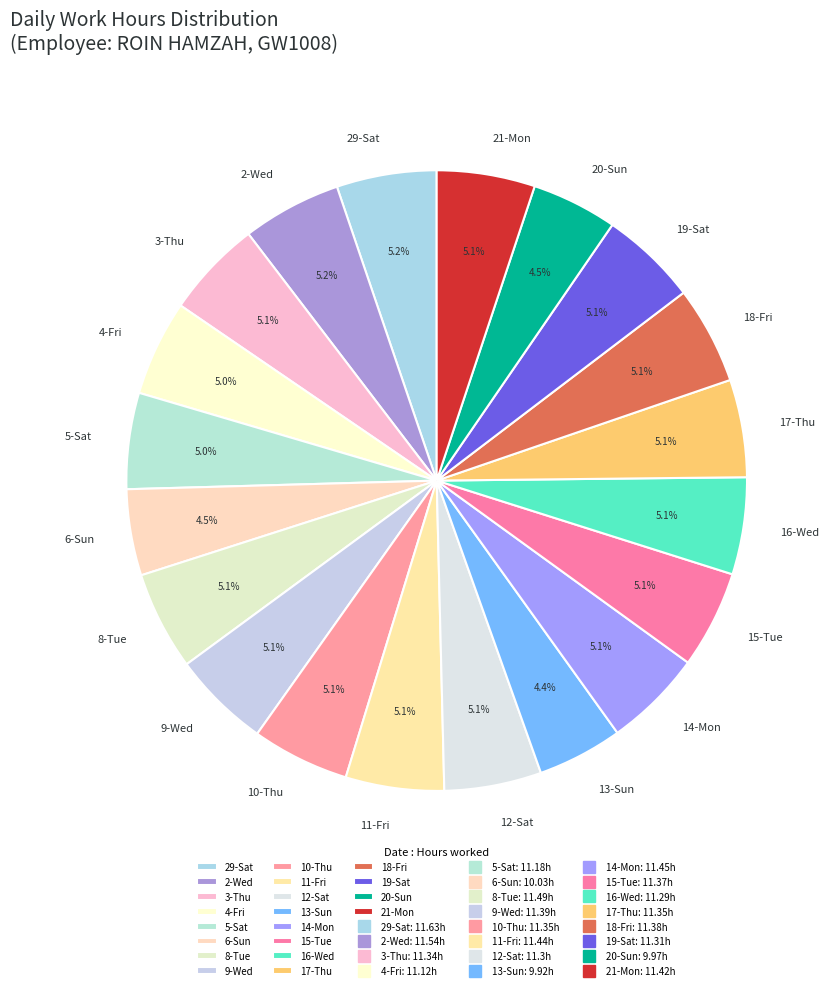

Approximately how many times larger is the value at 16-Wed compared to 20-Sun?

1.1